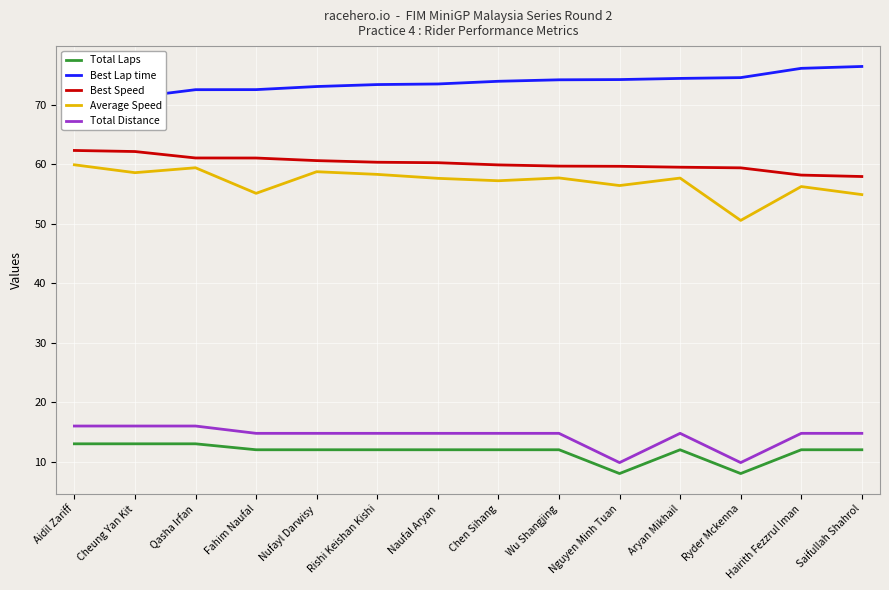

What is the value of the Total Distance point at the 10th from the left?

9.8